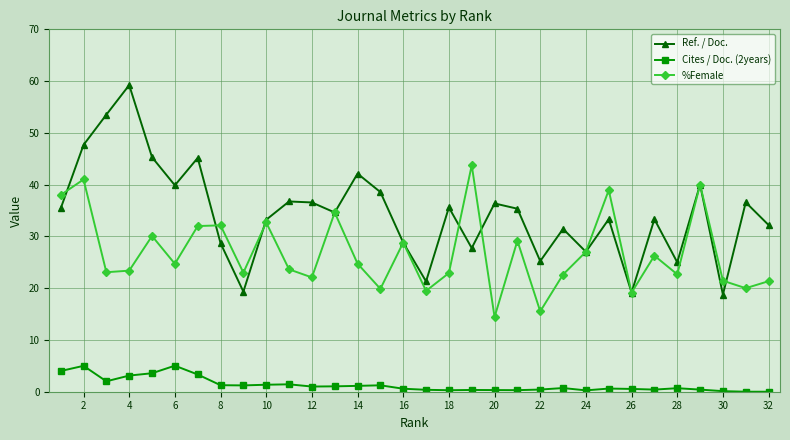

What is the greatest value displayed?

59.2